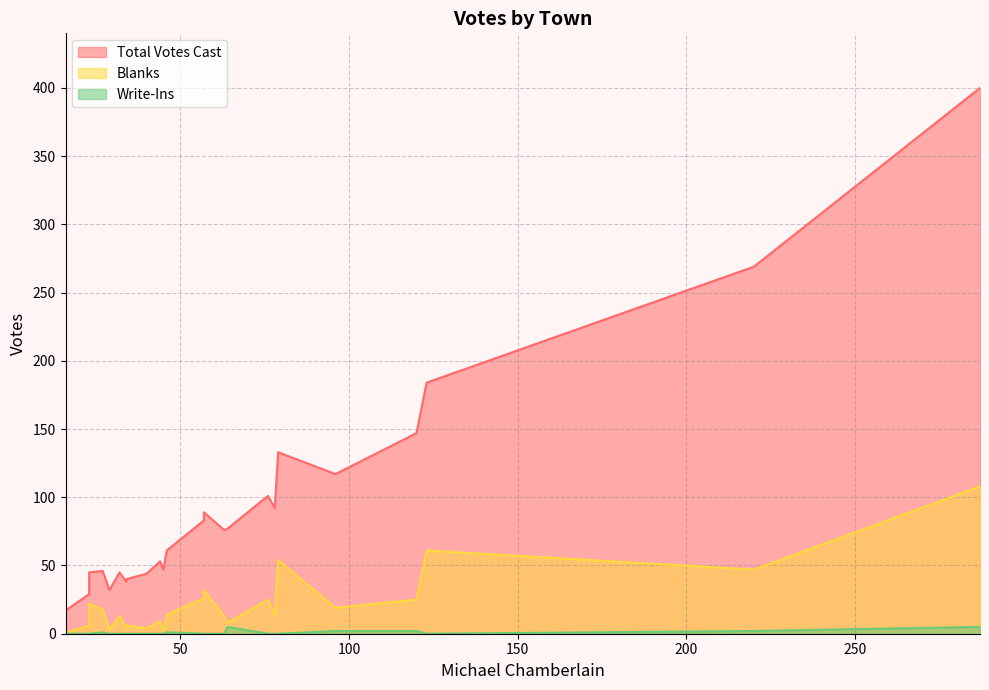

What is the difference between the maximum and minimum values in the Write-Ins series?

5